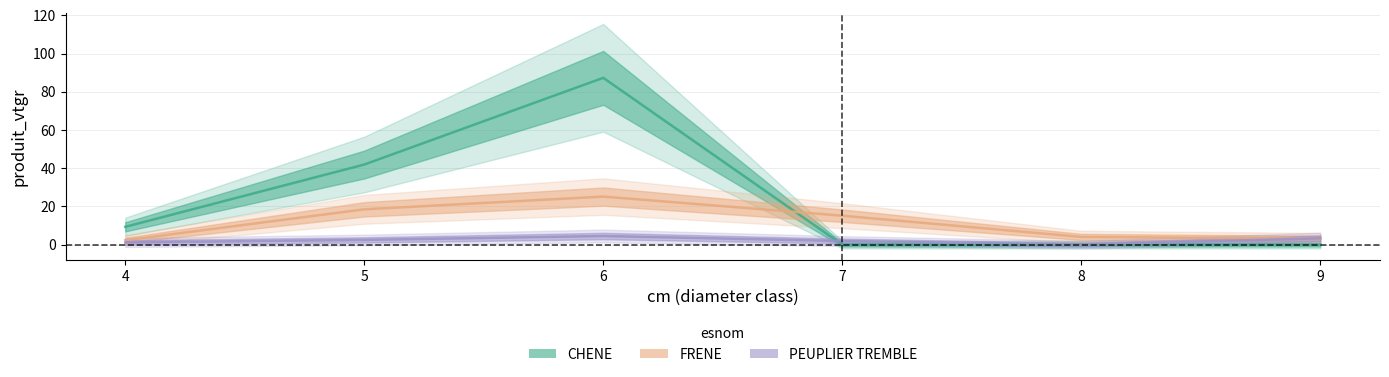

At which category does the chart reach its peak across all series?

6